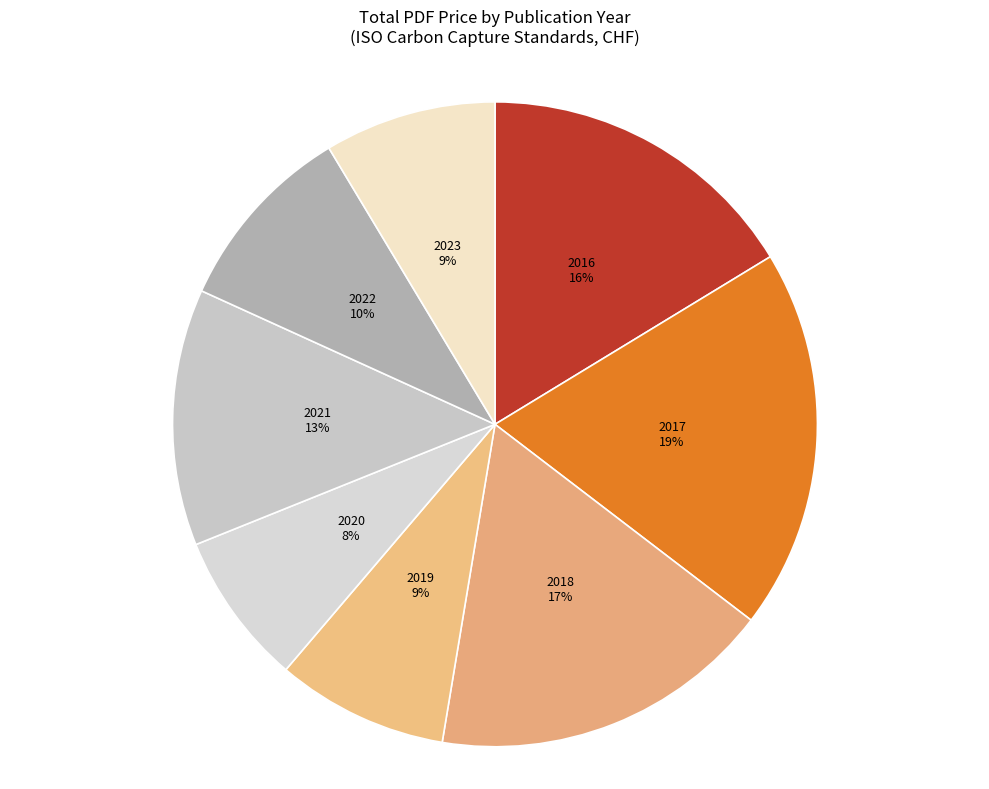

What percentage is the 2017 slice, to the nearest percent?

19%